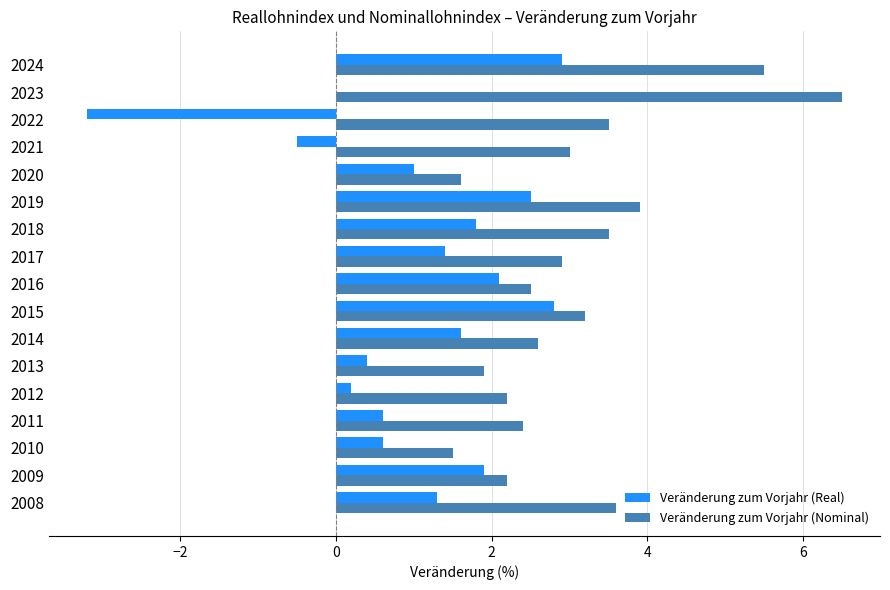

Between 2011 and 2015, which series saw the biggest shift?

Veränderung zum Vorjahr (Real)